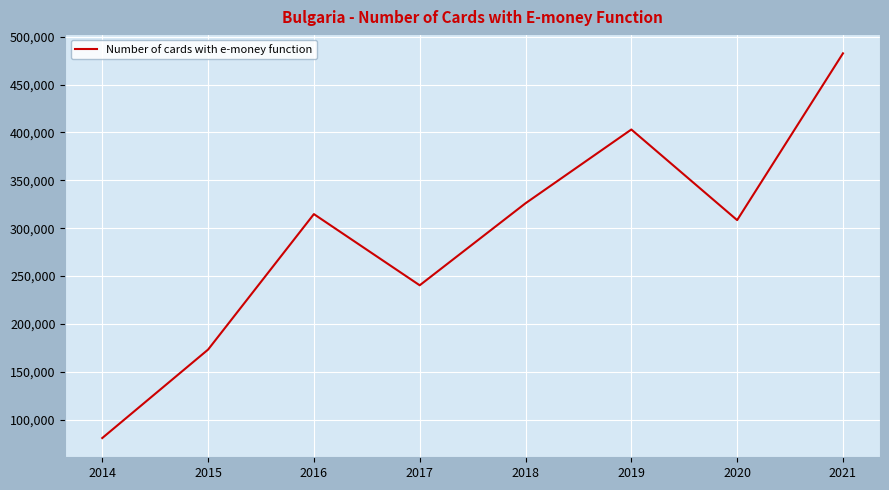

List the labels in order of value, smallest first.

2014, 2015, 2017, 2020, 2016, 2018, 2019, 2021